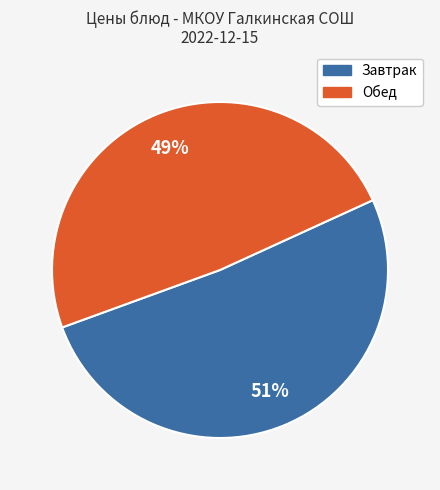

To the nearest percent, what is the average slice percentage?

50%